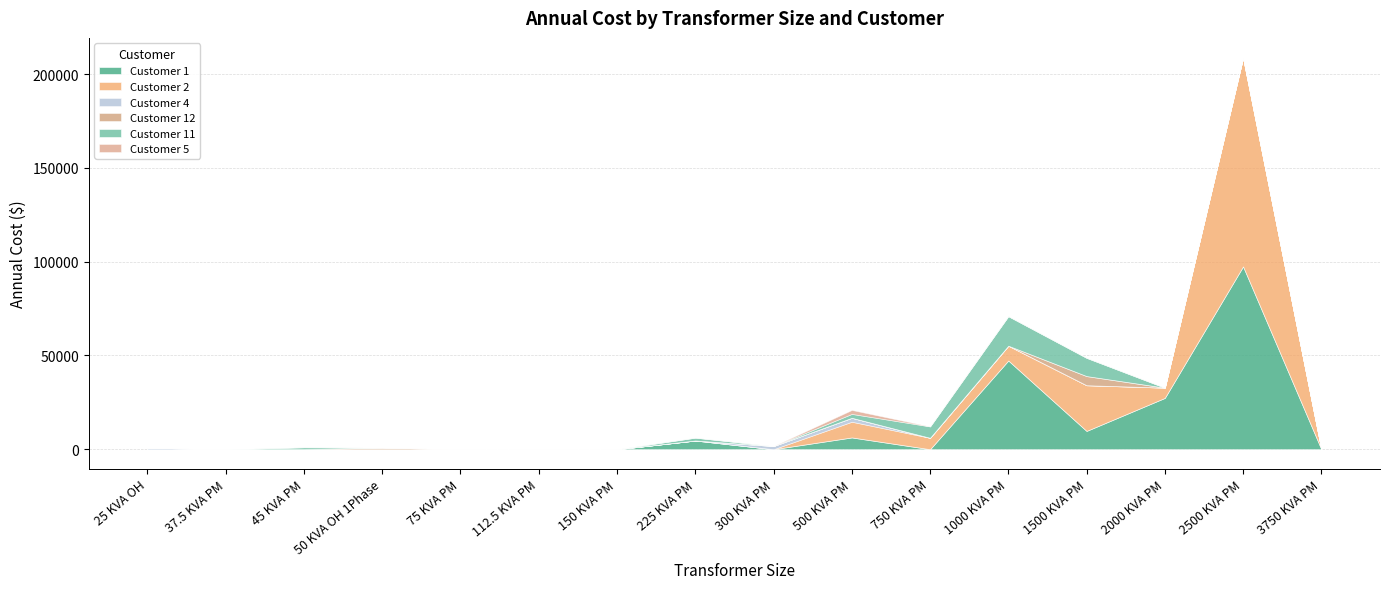

What is the sum of all Customer 12 values?

5734